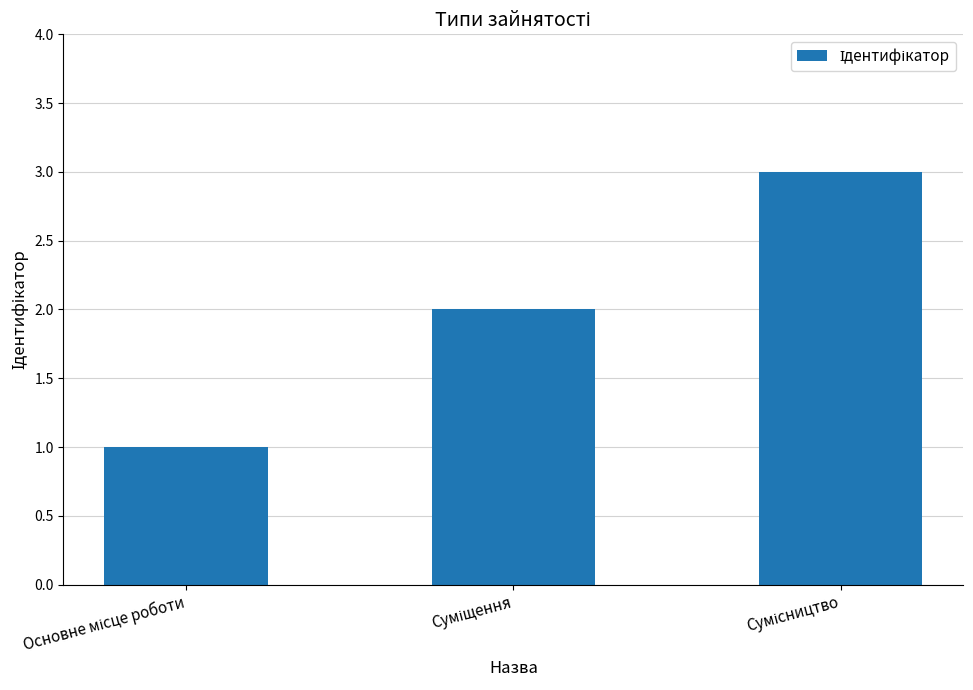

What is the sum of all values?

6